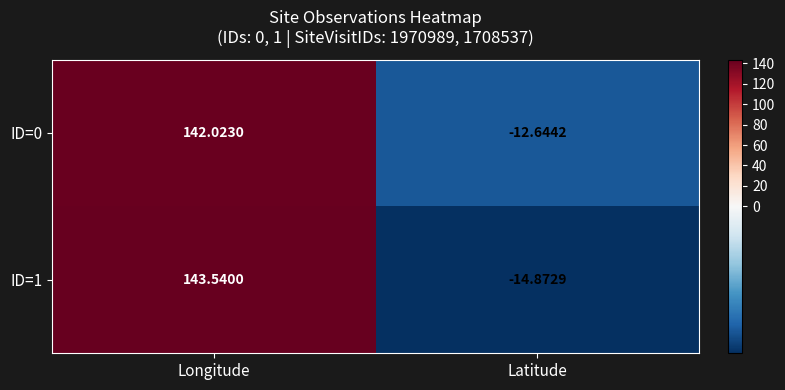

At which label is ID=0 closest to 64?

Latitude